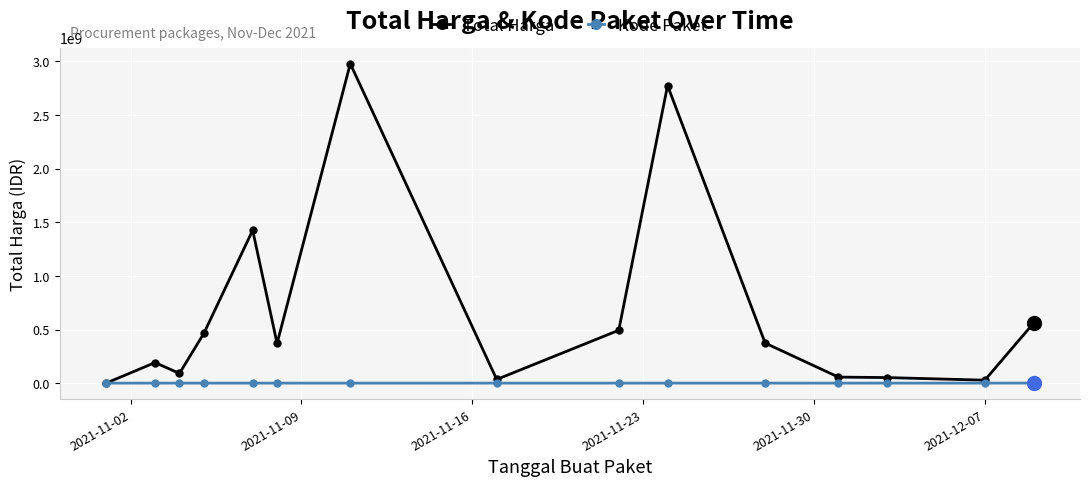

Which series has the widest spread of values?

Total Harga